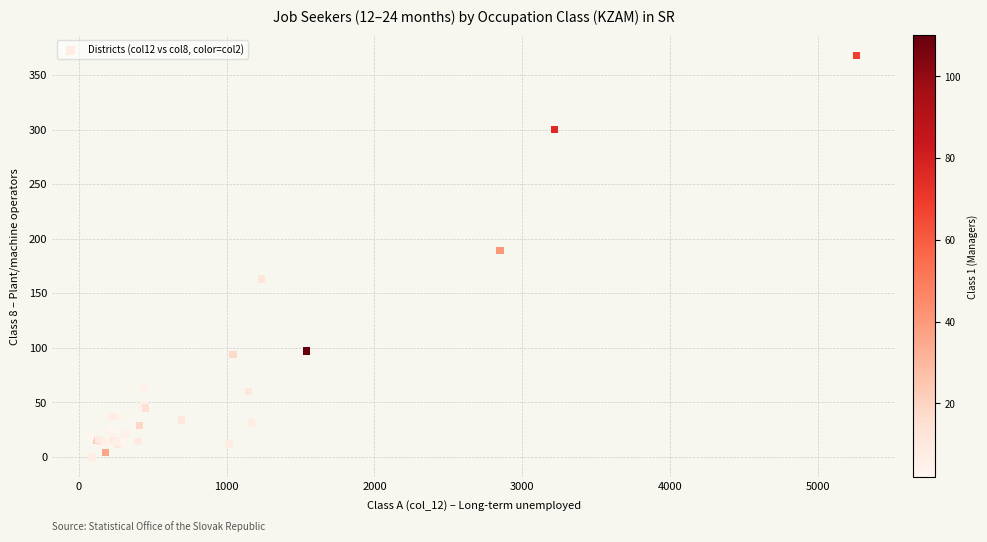

What Y value in the scatter plot is closest to 184?

189